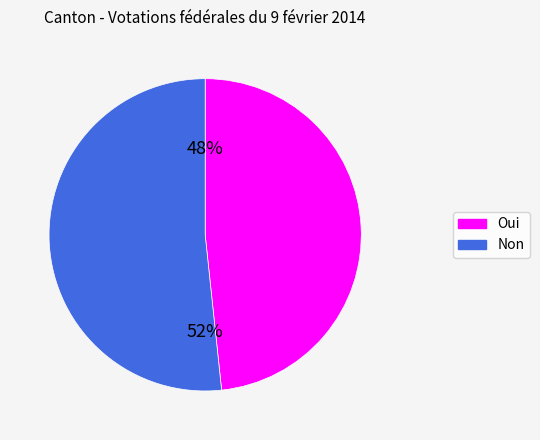

What percentage is the Oui slice, to the nearest percent?

48%